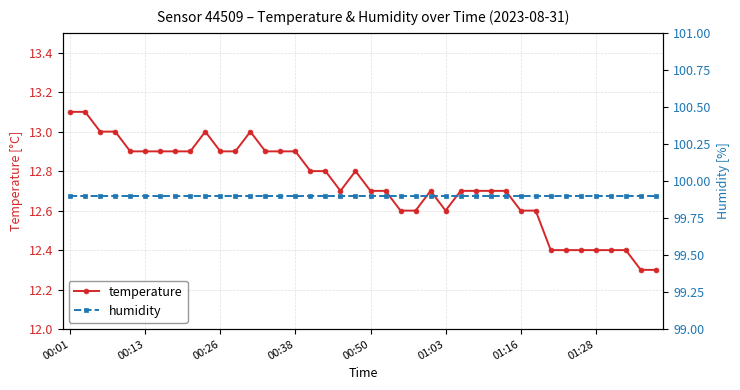

Rank the series by their average value, from highest to lowest.

humidity, temperature